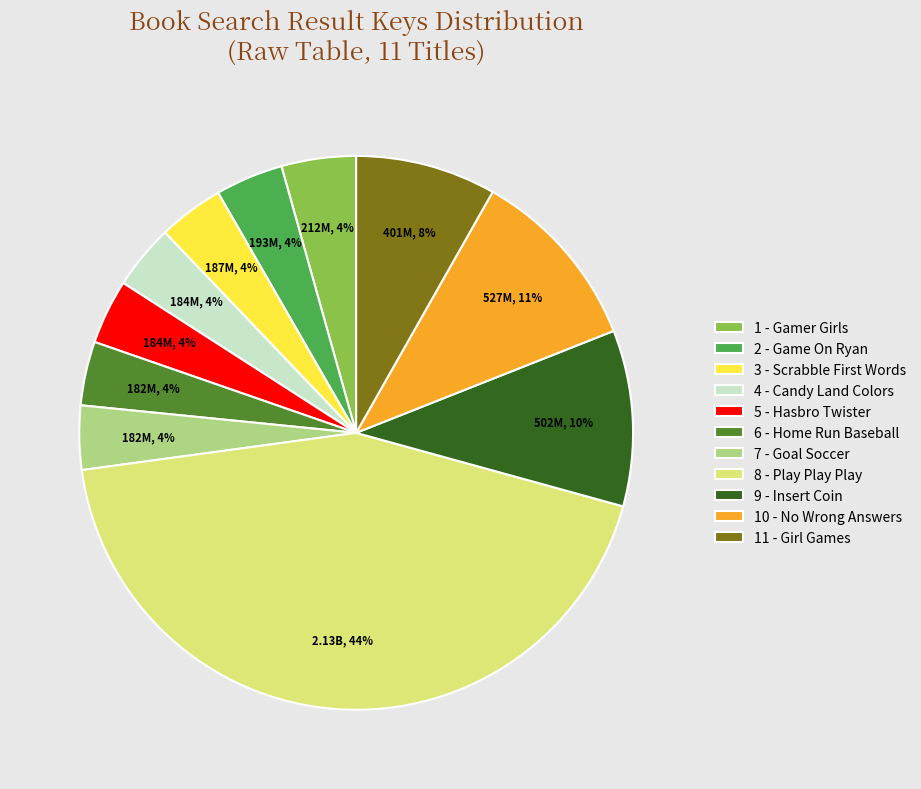

What is the largest slice in the pie chart?

8 - Play Play Play